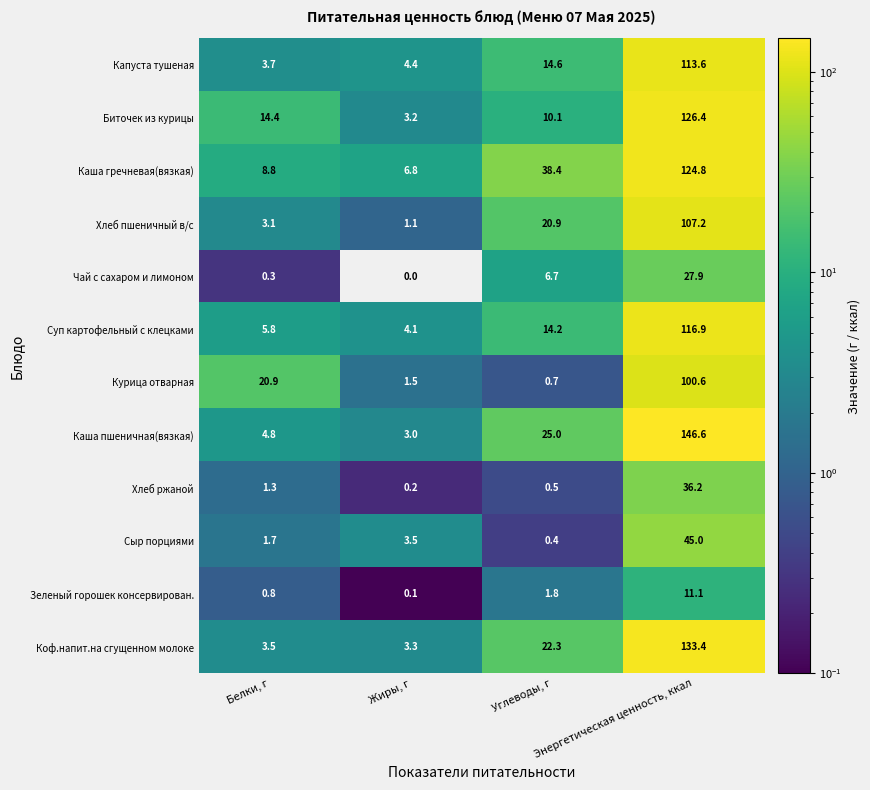

What is the highest value of the Биточек из курицы series?

126.4